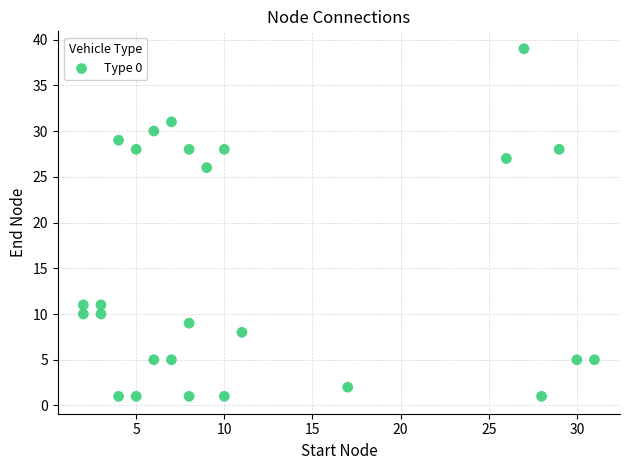

What is the range of X values (max minus min)?

29